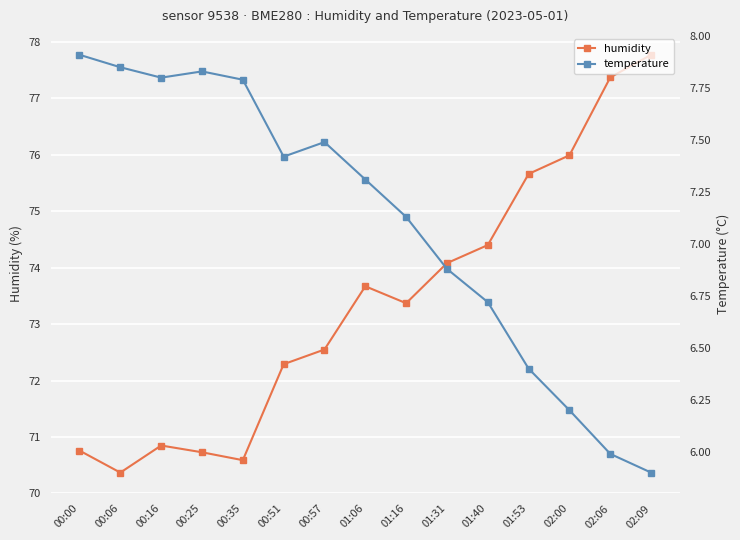

Reading right to left, what are all the values shown in this chart?

humidity: 02:09=77.8	02:06=77.4	02:00=76.0	01:53=75.7	01:40=74.4	01:31=74.1	01:16=73.4	01:06=73.7	00:57=72.5	00:51=72.3	00:35=70.6	00:25=70.7	00:16=70.8	00:06=70.4	00:00=70.8
temperature: 02:09=5.9	02:06=6.0	02:00=6.2	01:53=6.4	01:40=6.7	01:31=6.9	01:16=7.1	01:06=7.3	00:57=7.5	00:51=7.4	00:35=7.8	00:25=7.8	00:16=7.8	00:06=7.8	00:00=7.9